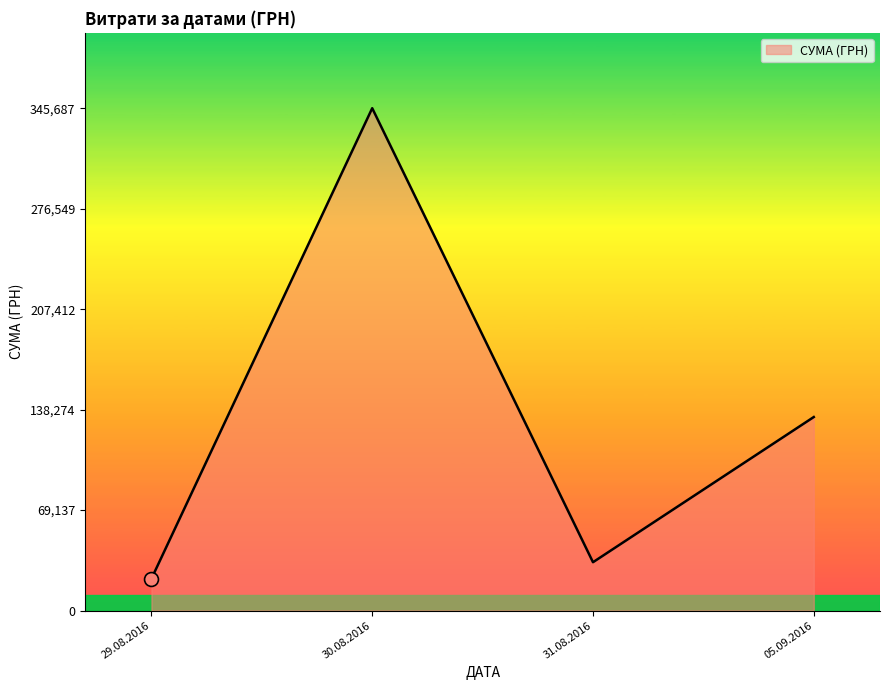

Which label corresponds to the smallest value in the chart?

29.08.2016